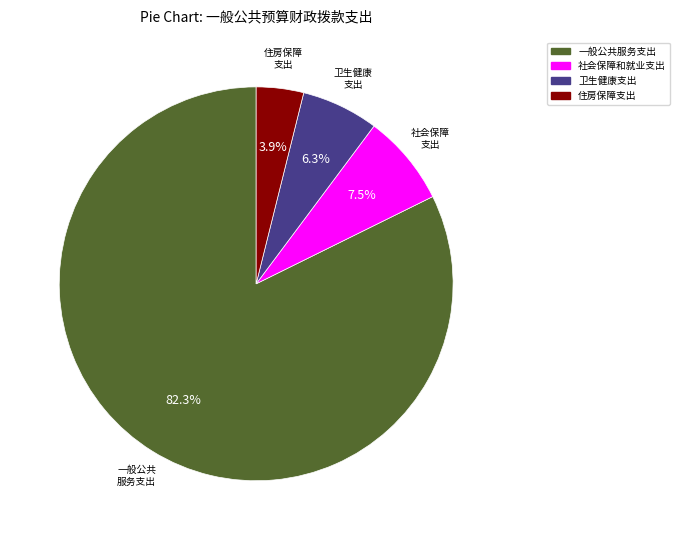

To the nearest percent, what percentage of the pie is 一般公共服务支出?

82%